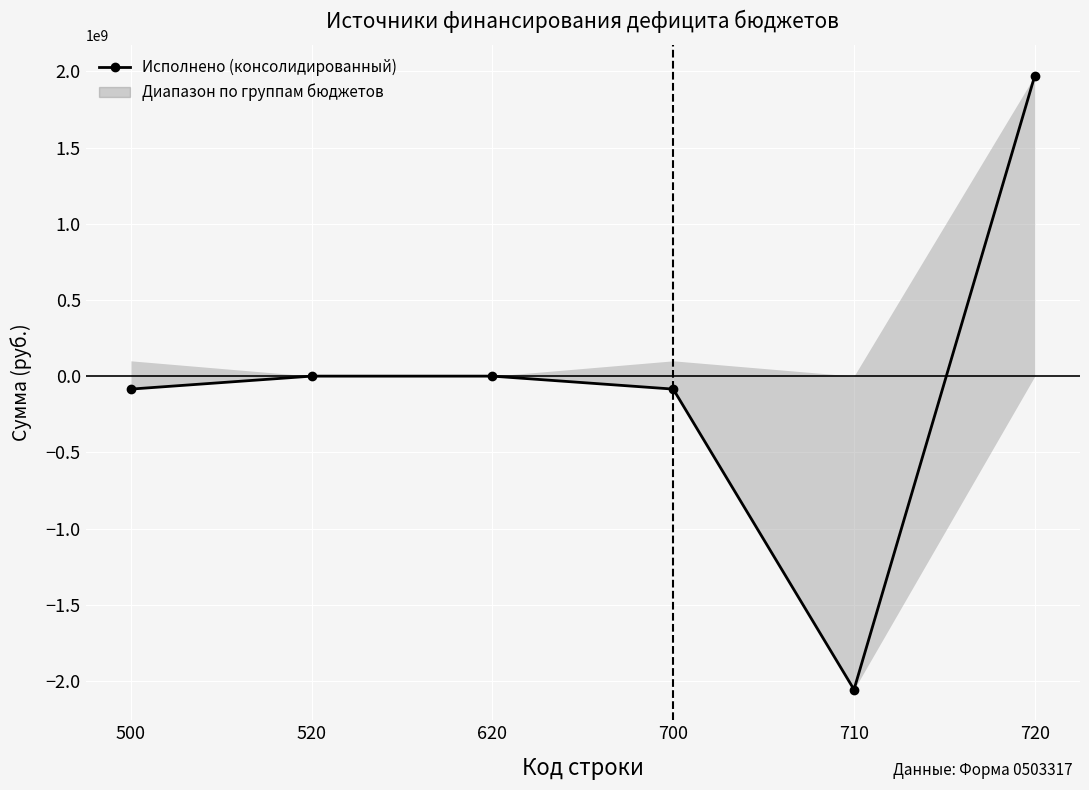

Where does the data first go above 0?

720